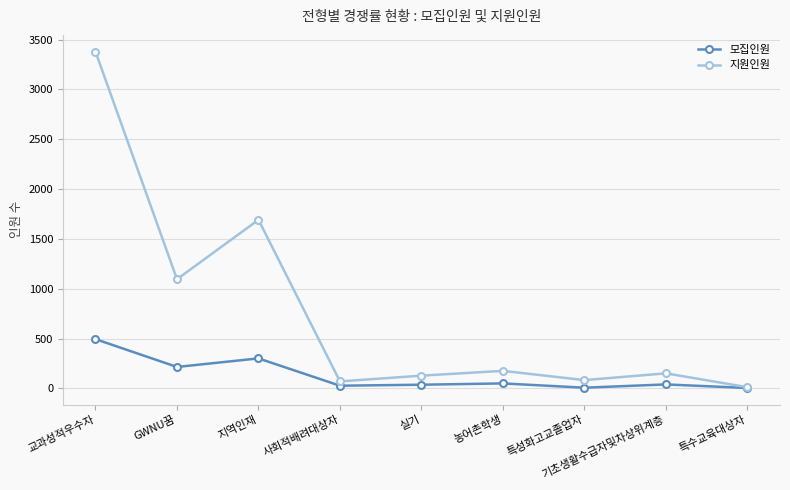

What position from the left is 사회적배려대상자?

4